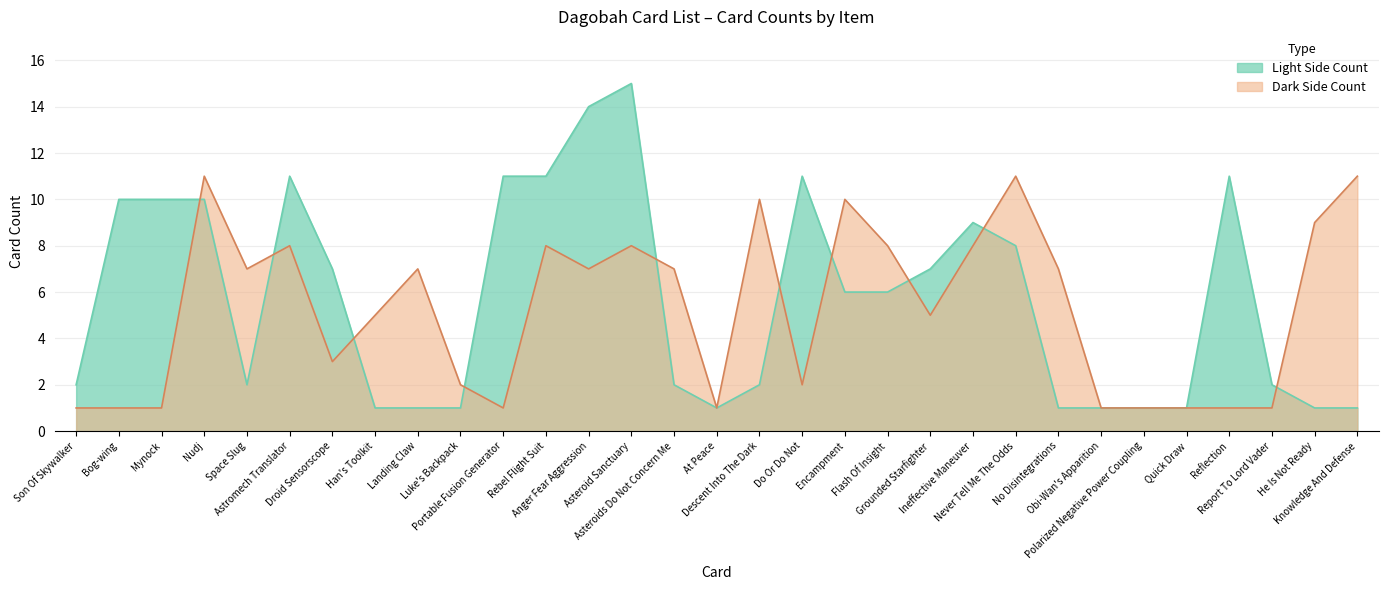

At which category is the sum across all series the highest?

Asteroid Sanctuary